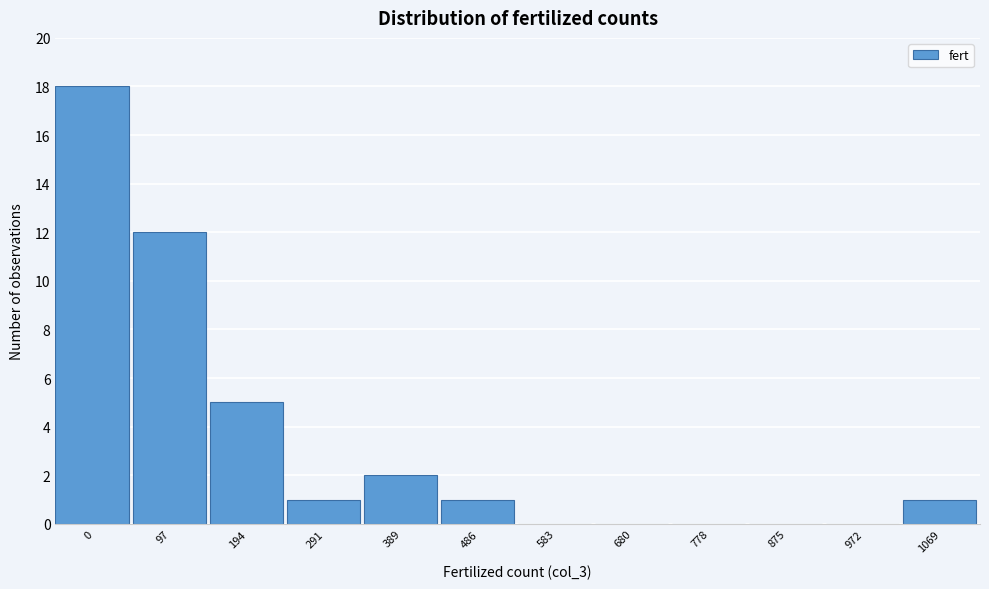

Reading left to right, transcribe all the data shown in this chart.

0=18	97=12	194=5	291=1	389=2	486=1	583=0	680=0	778=0	875=0	972=0	1069=1